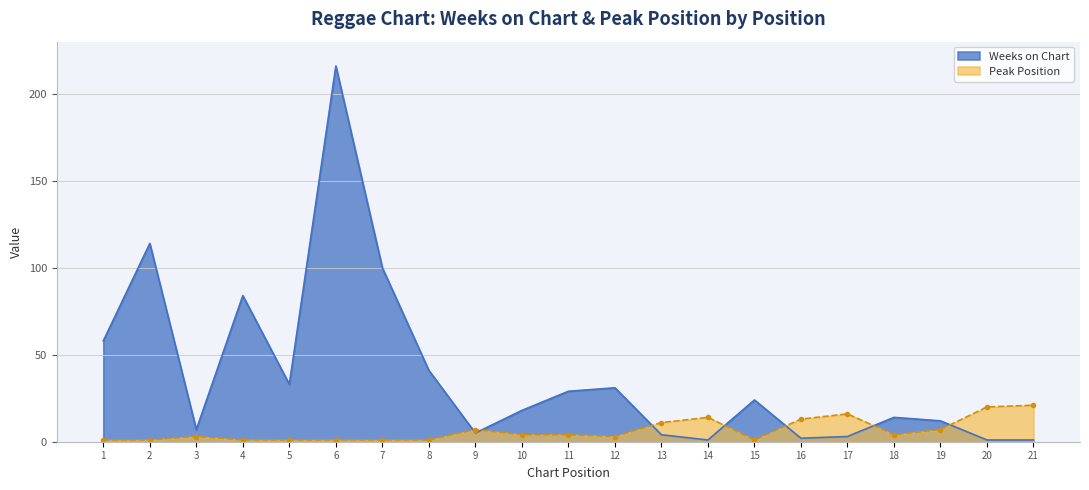

How many values in the Peak Position series exceed 4?

8